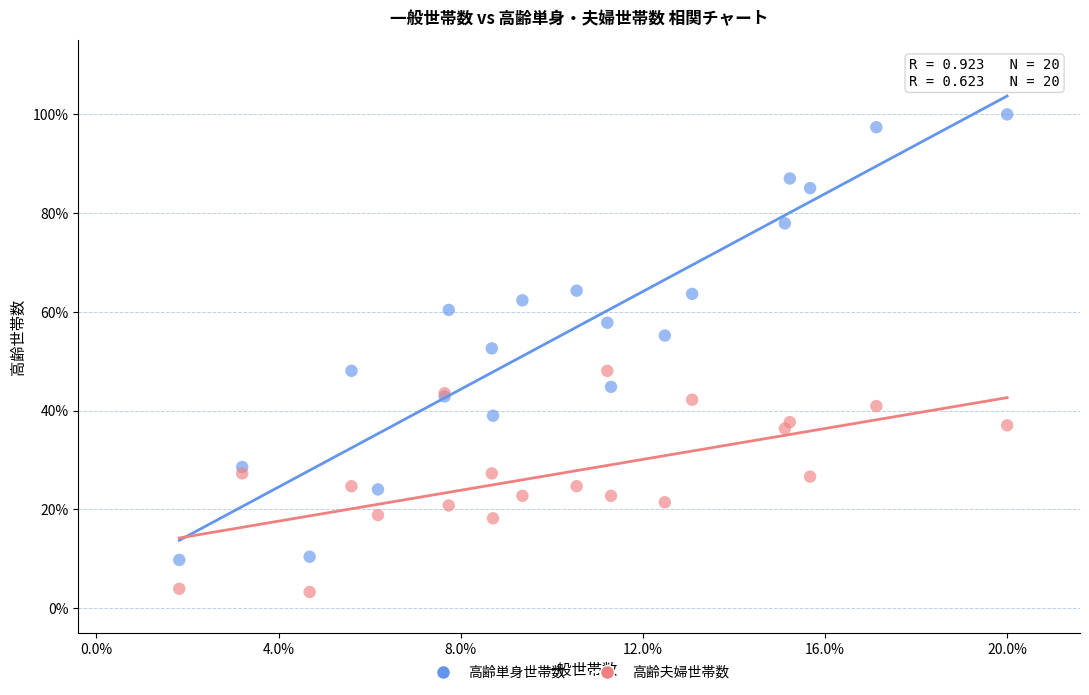

What are all the series names shown in the legend?

高齢単身世帯数, 高齢夫婦世帯数